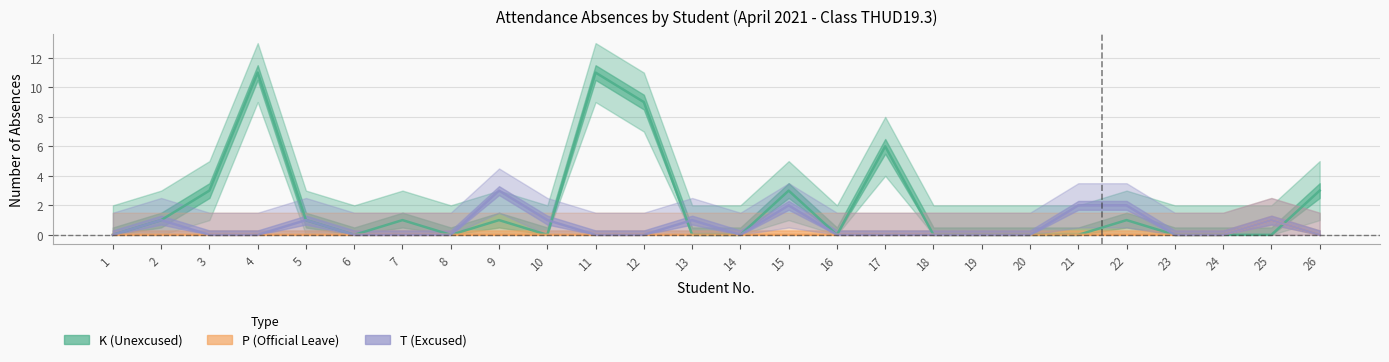

How many positive values does the P series have?

1